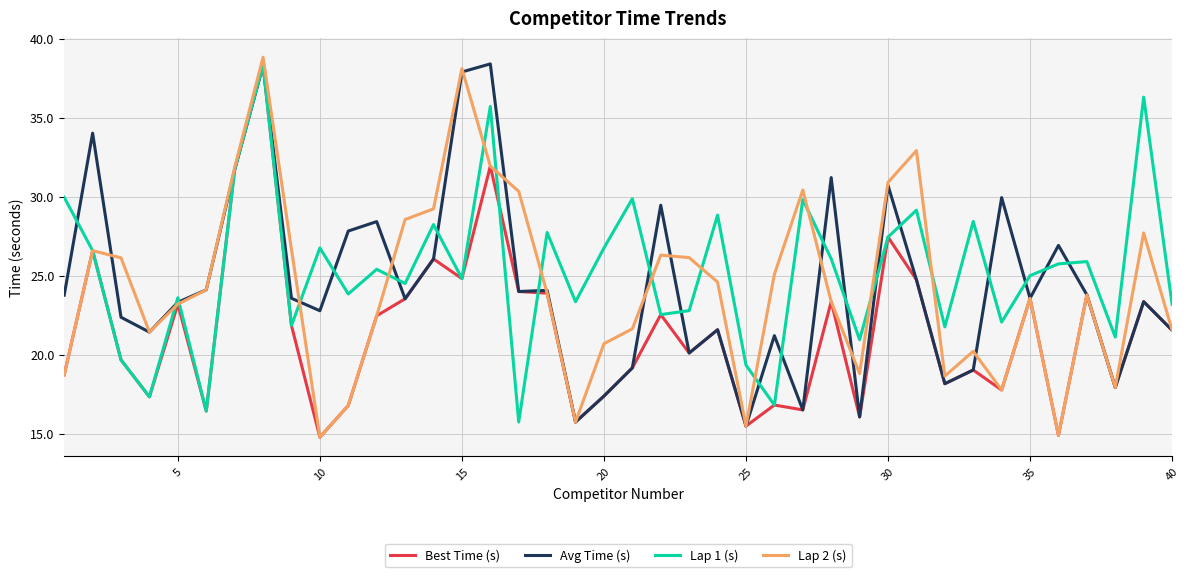

Which series has the largest range (max minus min)?

Lap 2 (s)